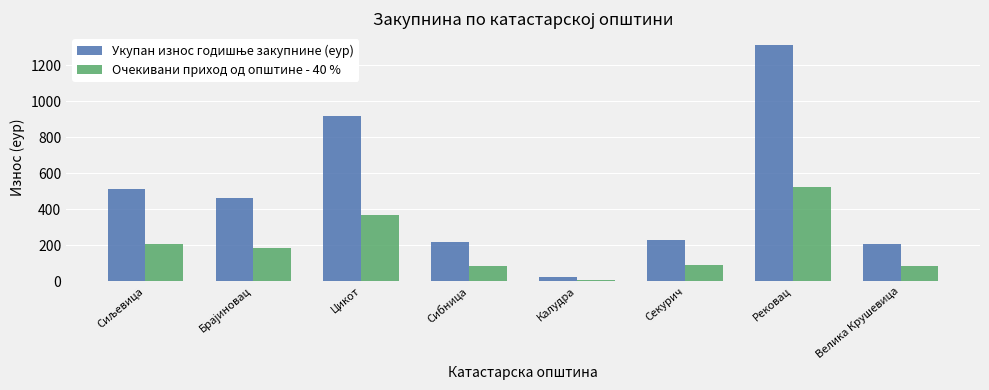

Are the bars grouped side by side (vs. stacked)?

Yes